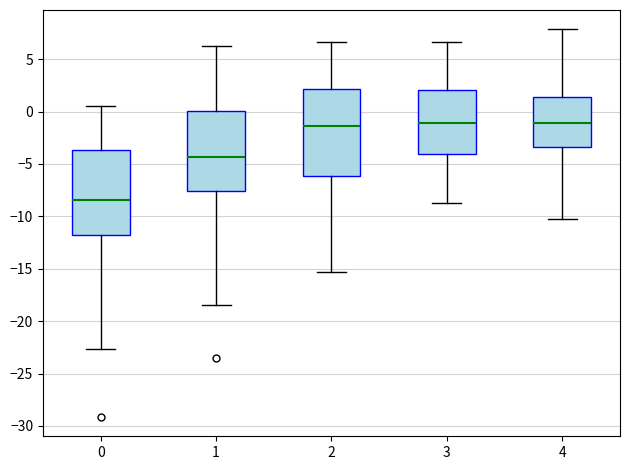

Reading left to right, transcribe this box plot: for each box, give where its median line is, the range the box spans, and where its two whiskers end, as read against the y-axis. The values are not printed on the chart, so give them approximately, as read against the axis.

0: median -8.5, box -12.0 to -3.5, whiskers -22.5 to 0.5
1: median -4.5, box -7.5 to 0.0, whiskers -18.5 to 6.5
2: median -1.5, box -6.0 to 2.0, whiskers -15.5 to 6.5
3: median -1.0, box -4.0 to 2.0, whiskers -8.5 to 6.5
4: median -1.0, box -3.5 to 1.5, whiskers -10.0 to 8.0